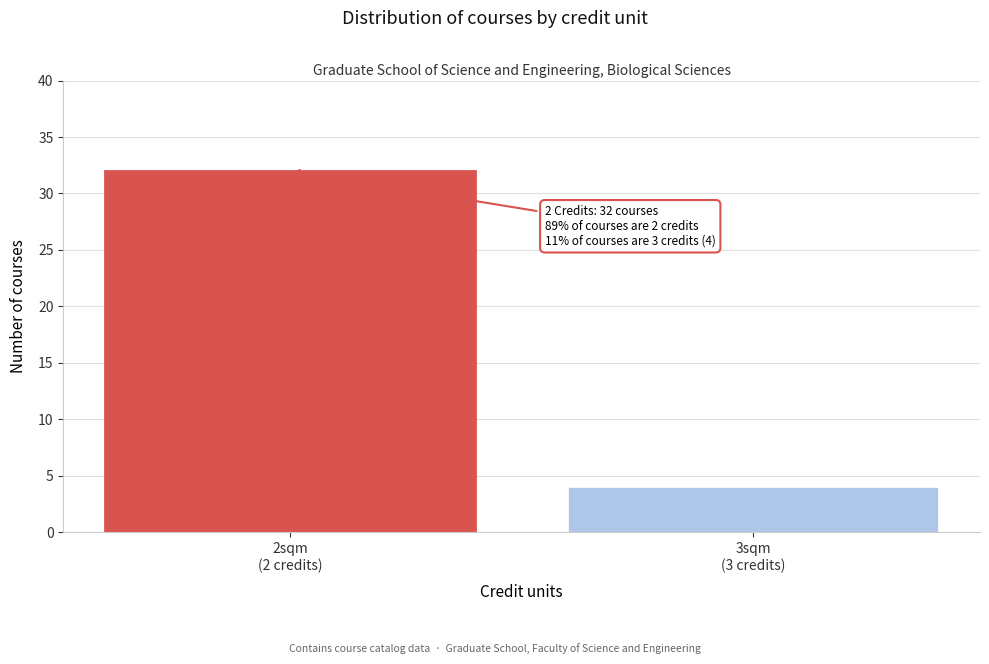

Reading left to right, transcribe all the data shown in this chart.

32	4